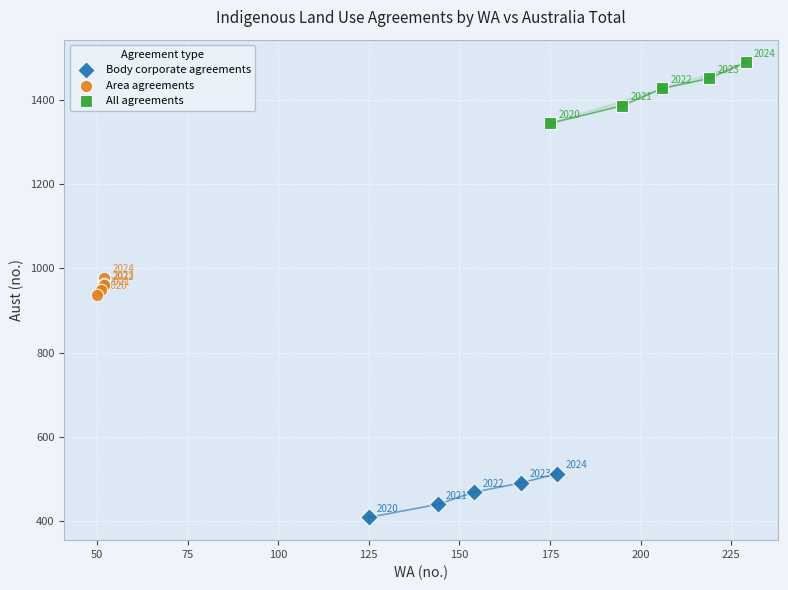

Which series reaches the minimum Y coordinate?

Body corporate agreements